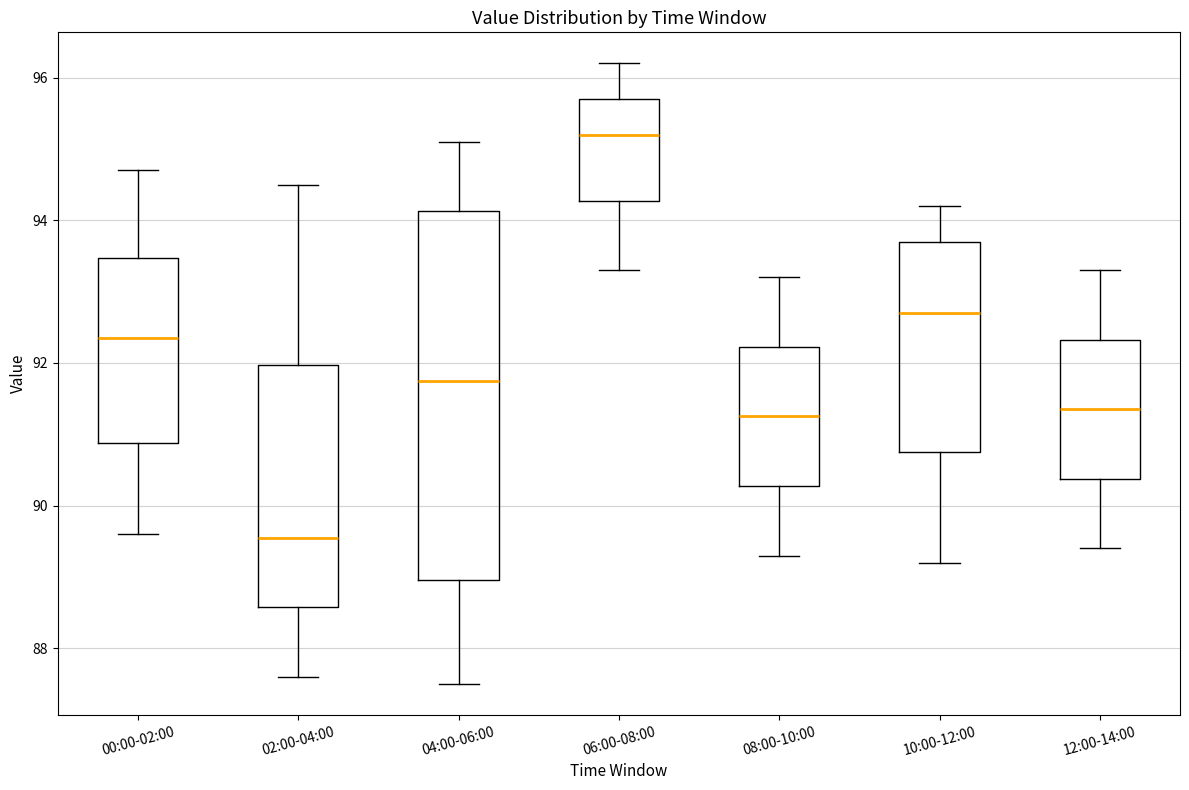

Which box's median line is the highest?

06:00-08:00